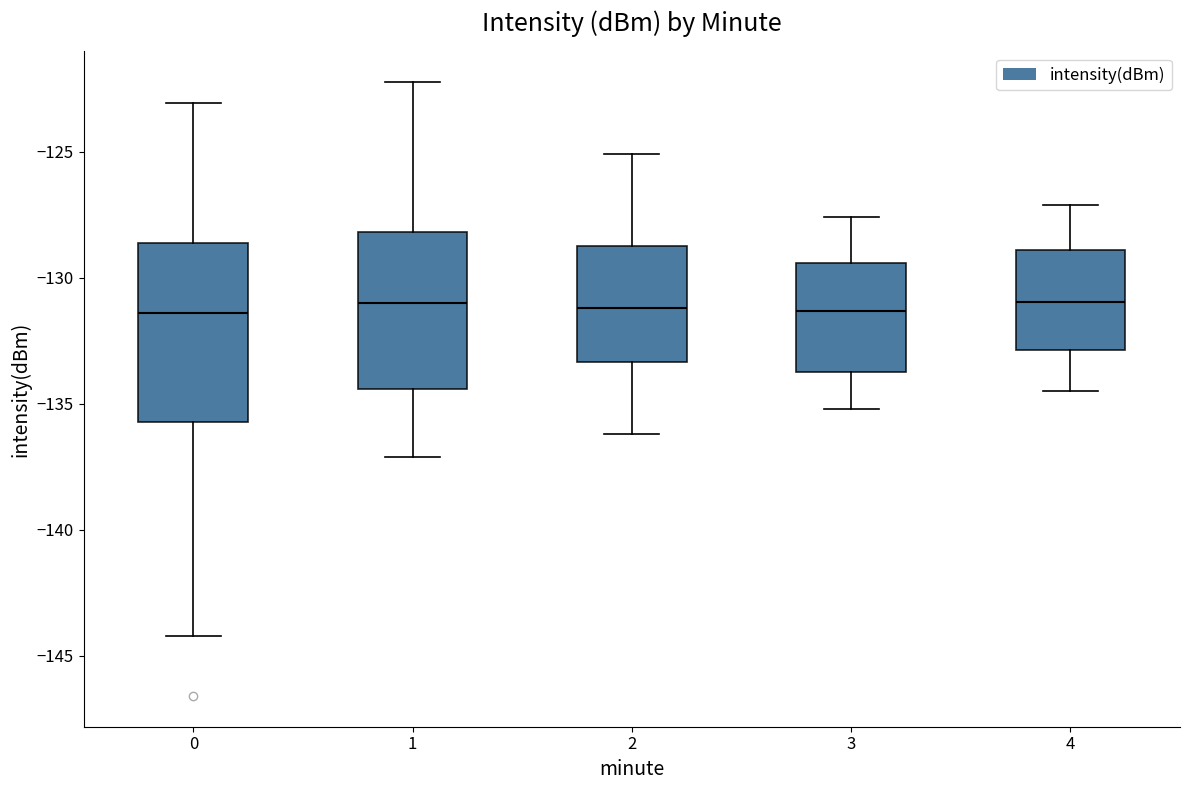

Where does the median line of the box at x = 3 sit on the y-axis? The values are not printed on the chart, so give them approximately, as read against the axis.

-131.5